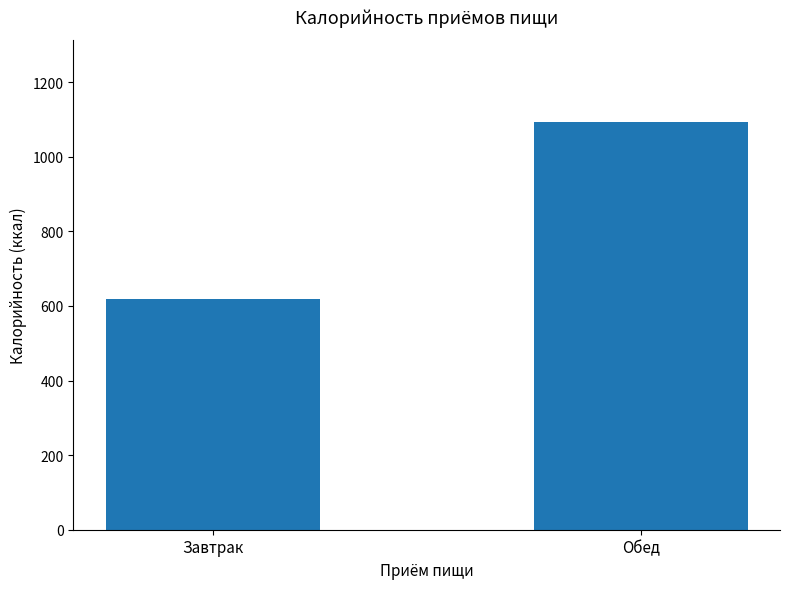

Does the chart contain stacked bars?

No